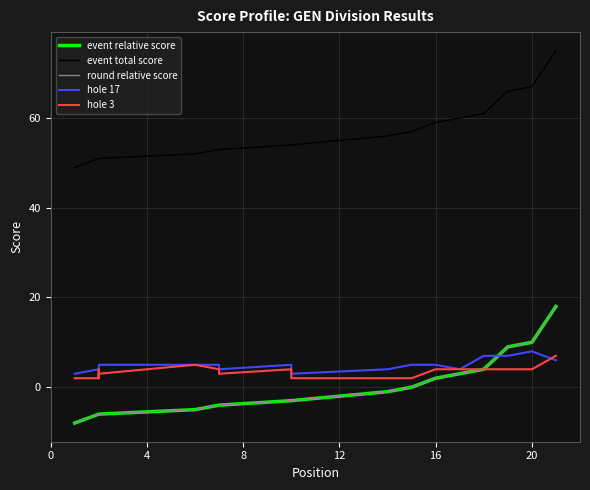

Reading right to left, transcribe all the data shown in this chart.

event relative score: 18	10	9	4	3	2	0	-1	-3	-3	-3	-3	-4	-4	-4	-5	-6	-6	-6	-6	-8
event total score: 75	67	66	61	60	59	57	56	54	54	54	54	53	53	53	52	51	51	51	51	49
round relative score: 18	10	9	4	3	2	0	-1	-3	-3	-3	-3	-4	-4	-4	-5	-6	-6	-6	-6	-8
hole 17: 6	8	7	7	4	5	5	4	3	4	4	5	4	3	5	5	5	4	4	4	3
hole 3: 7	4	4	4	4	4	2	2	2	2	3	4	3	3	4	5	3	2	4	2	2